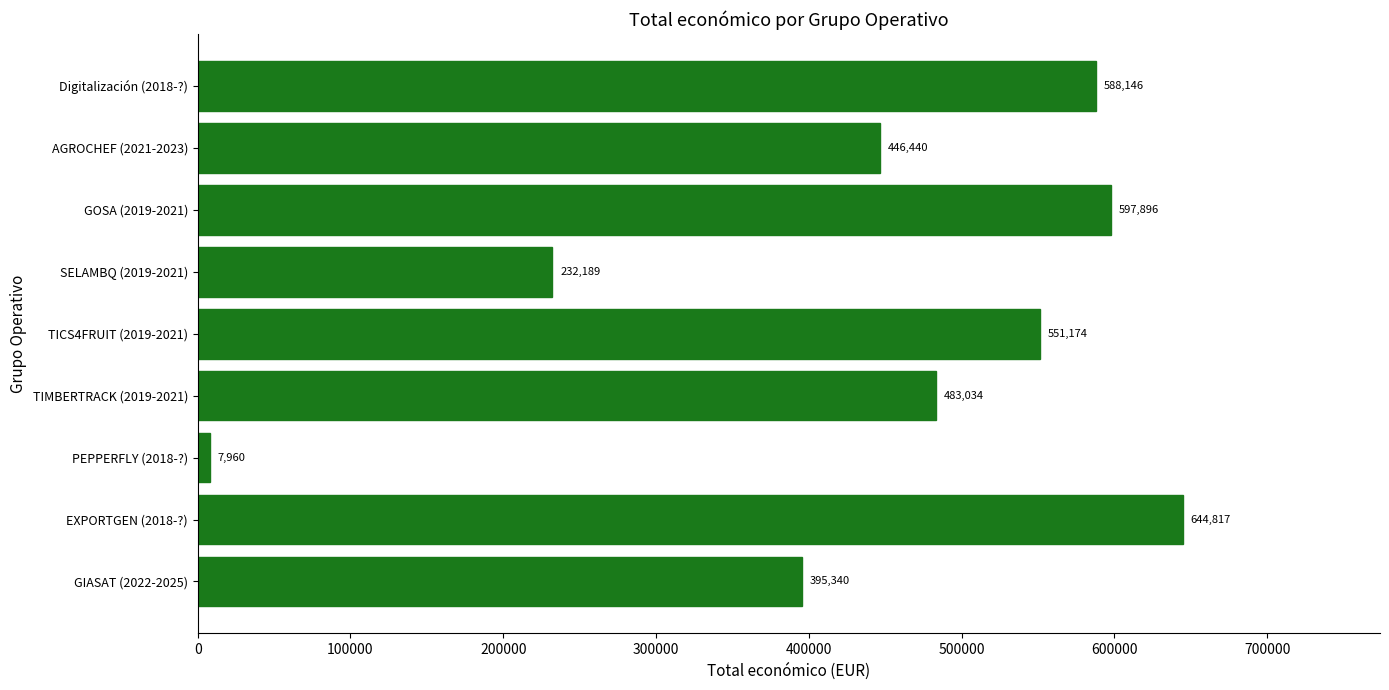

Are the bars horizontal?

Yes